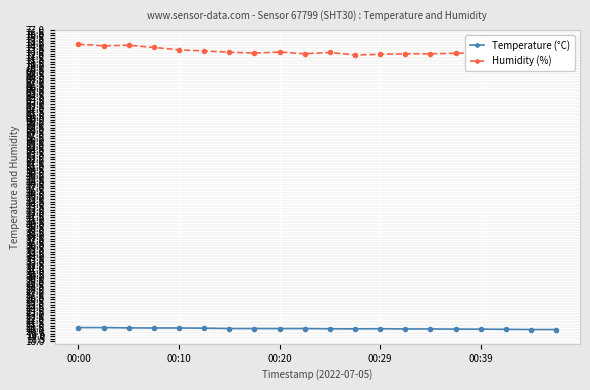

What is the value of the Humidity (%) point at the 1st from the left?

74.3